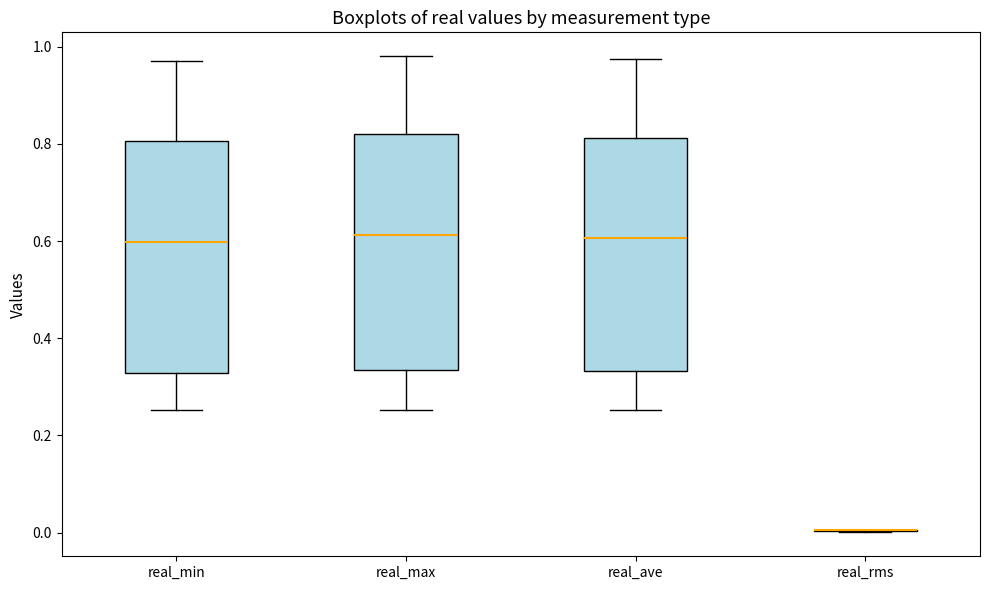

Reading left to right, transcribe this box plot: for each box, give where its median line is, the range the box spans, and where its two whiskers end, as read against the y-axis. The values are not printed on the chart, so give them approximately, as read against the axis.

real_min: median 0.60, box 0.32 to 0.80, whiskers 0.26 to 0.96
real_max: median 0.62, box 0.34 to 0.82, whiskers 0.26 to 0.98
real_ave: median 0.60, box 0.34 to 0.82, whiskers 0.26 to 0.98
real_rms: box collapsed to a line at 0.00, whiskers 0.00 to 0.00